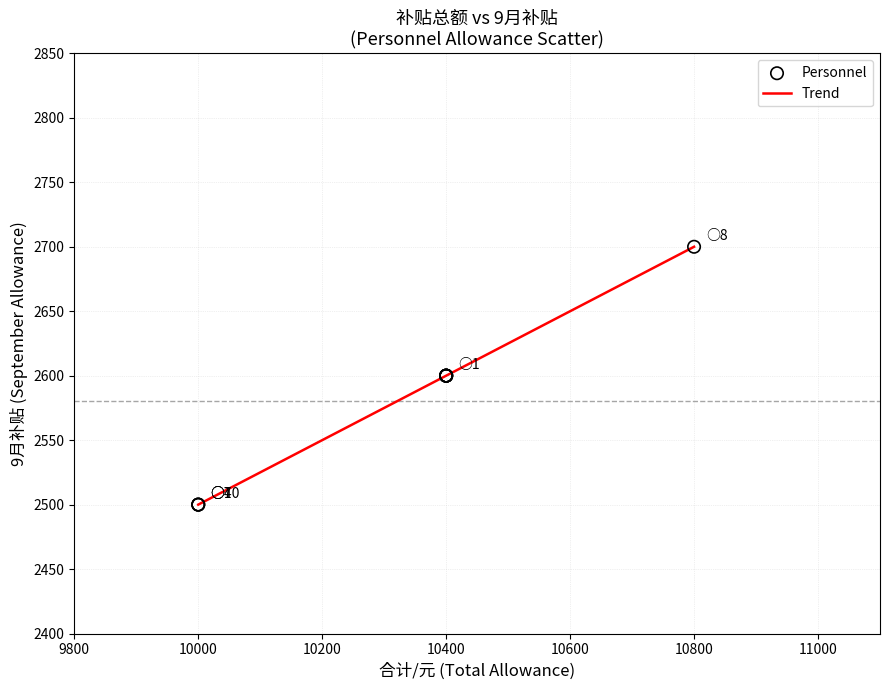

What is the change in value from 10000 to 10800?

+200